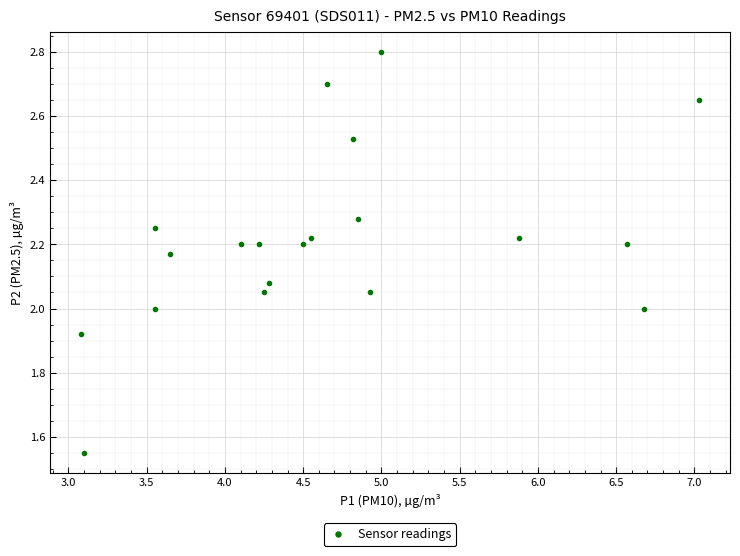

What is the range of X values (max minus min)?

4.0